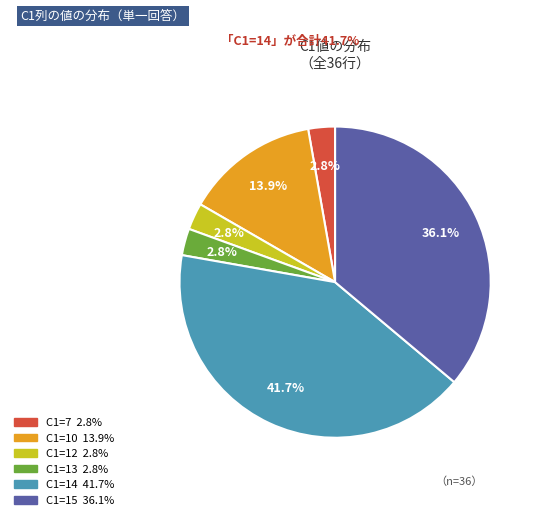

Does any single category account for the majority?

No